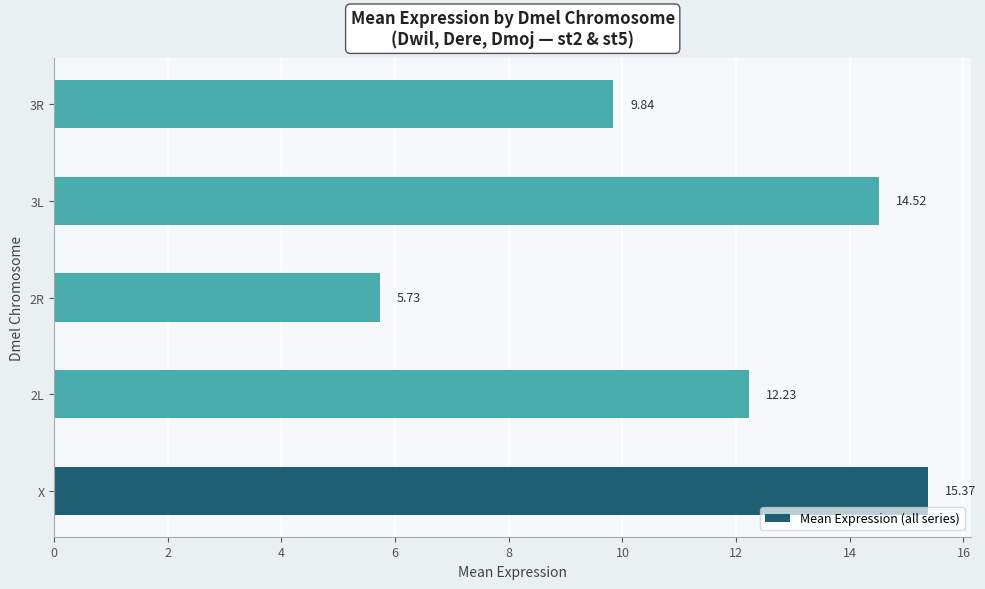

At which label is the value closest to 10?

3R